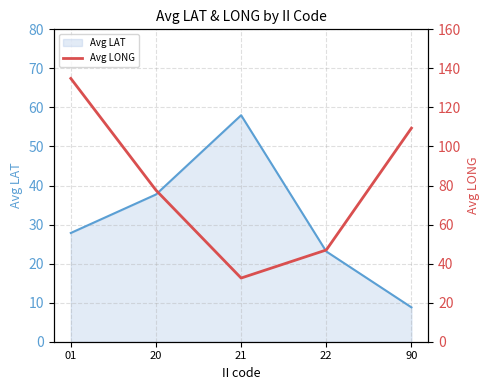

The Avg LAT series shows 8.8 at 90. True or false?

True